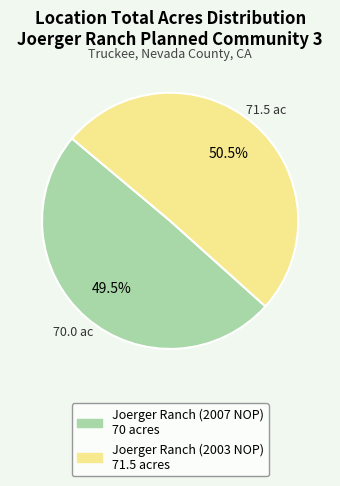

How many slices are in this pie chart?

2